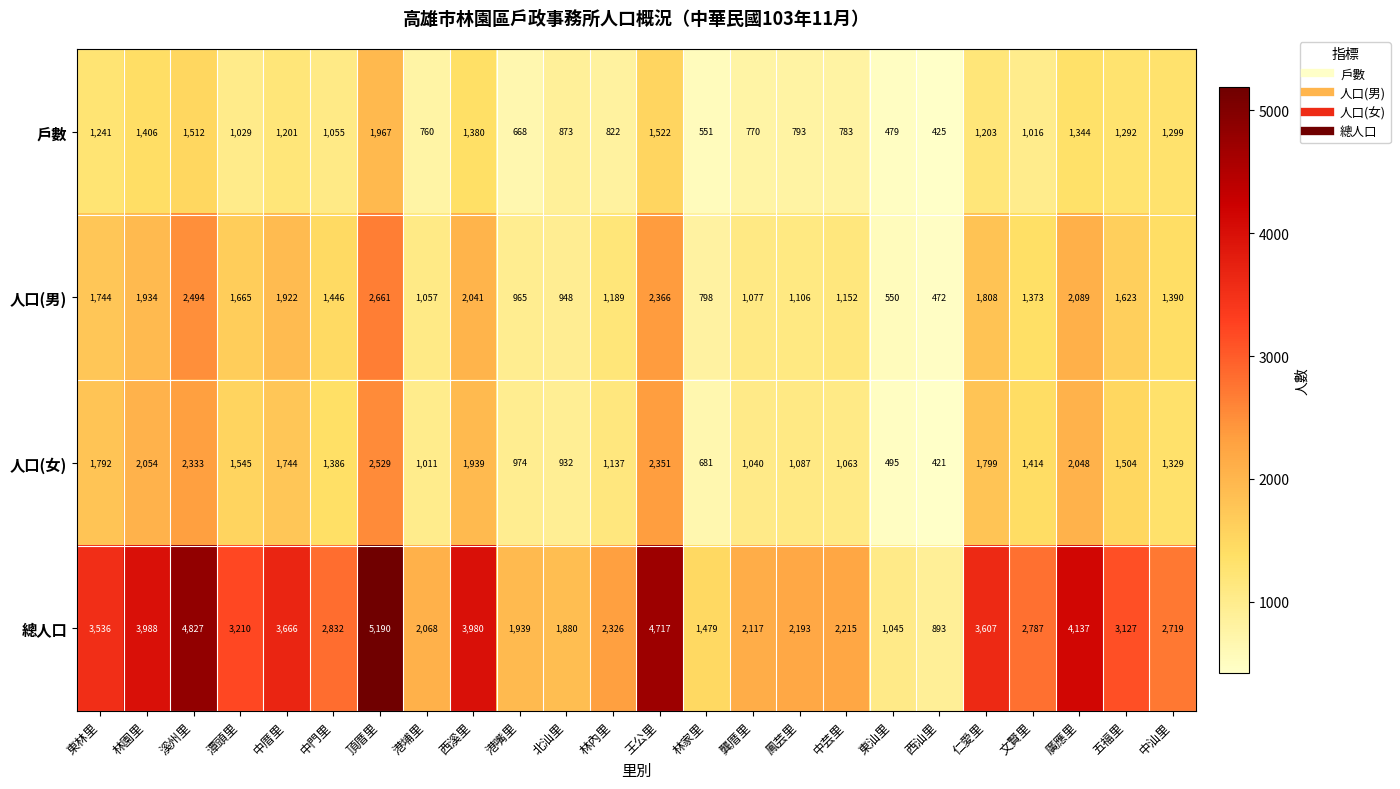

True or false: 人口(女) has a value of 1137 at 林內里.

True